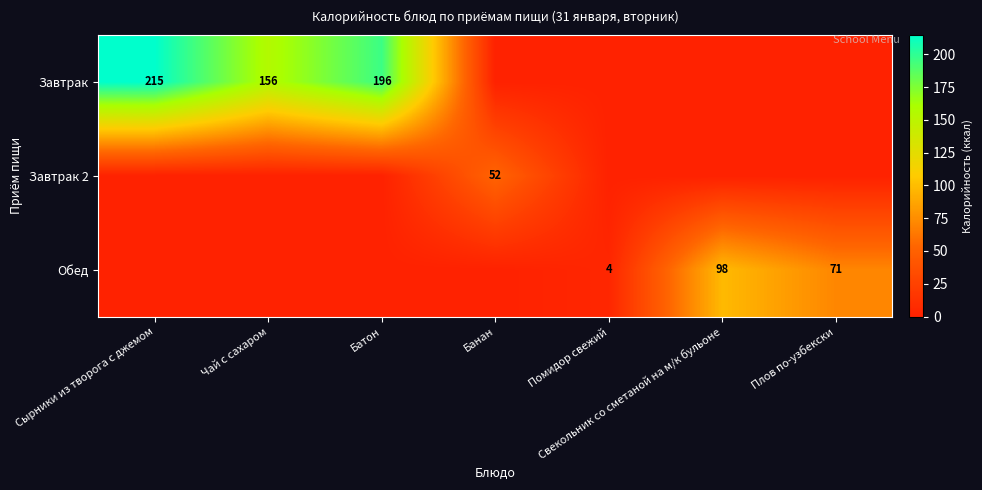

True or false: Обед has a value of 6 at Помидор свежий.

False